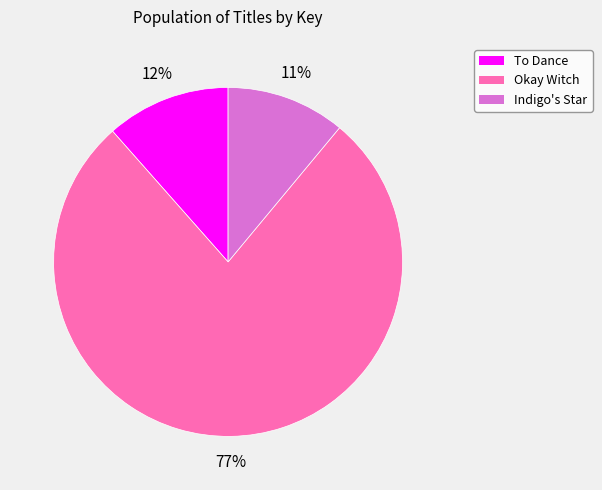

Is it true that To Dance is 12% of the pie?

True